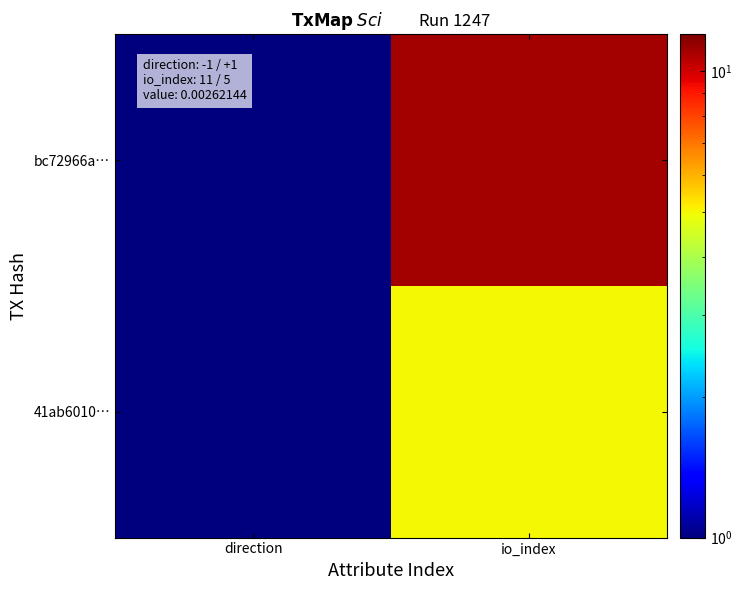

Rank the series by their average value, from highest to lowest.

bc72966a…, 41ab6010…